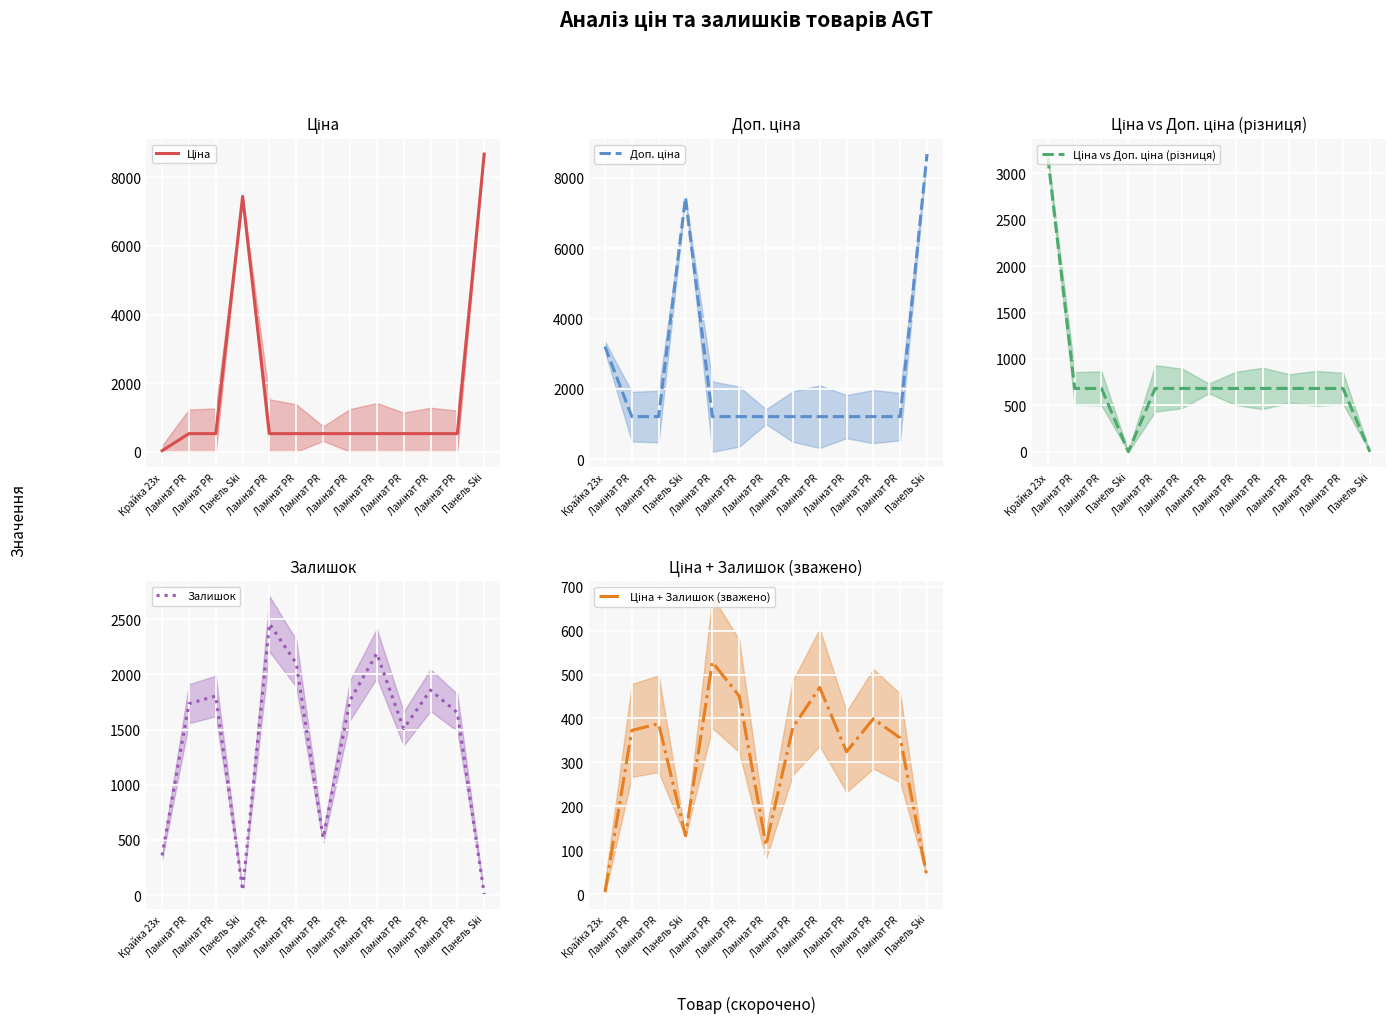

Between Панель Ski and Ламінат PR, which series saw the biggest shift?

Ціна